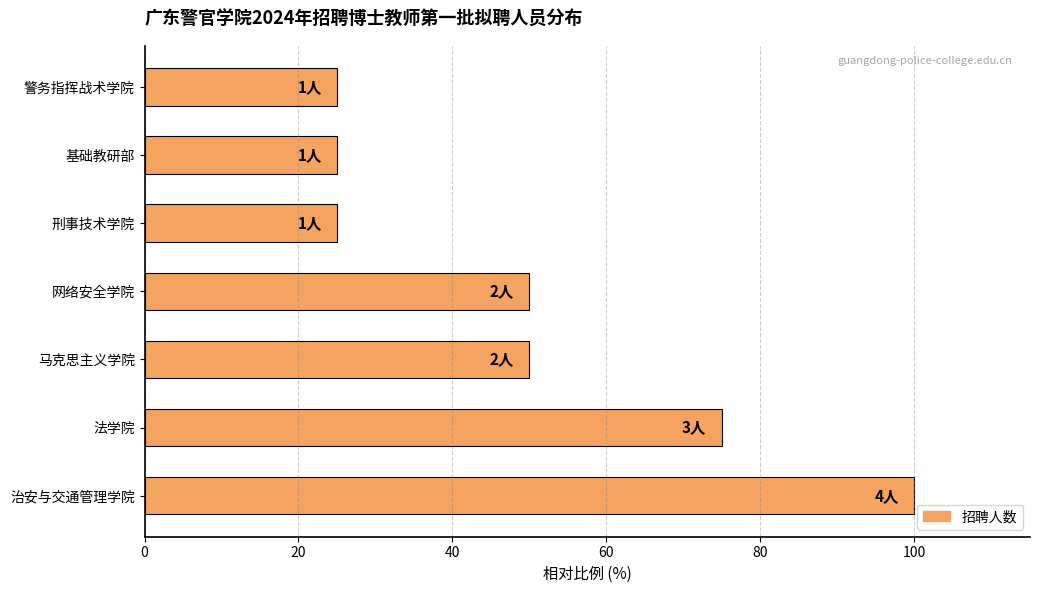

What is the difference between the second highest and minimum values?

50